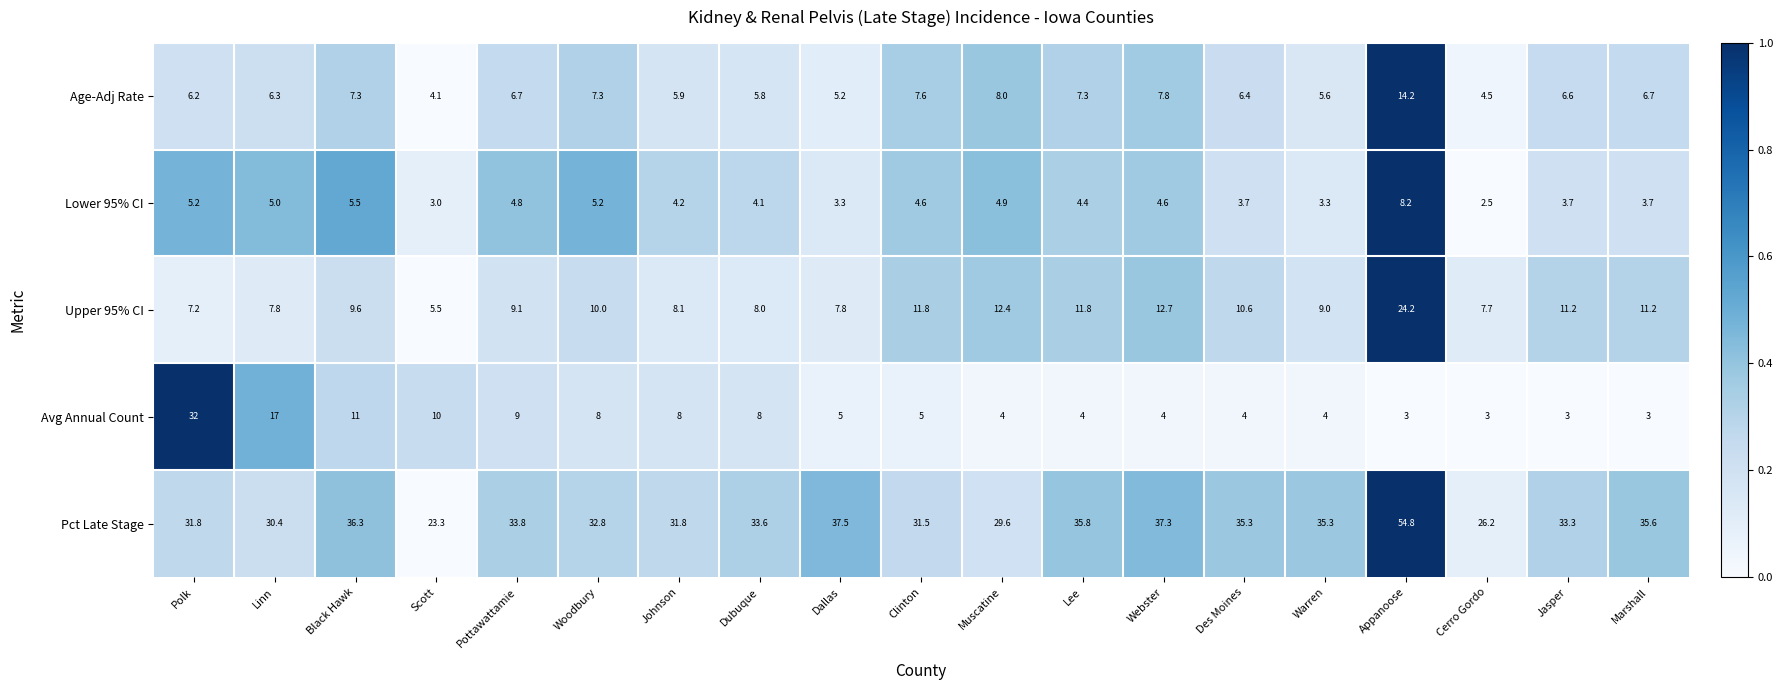

How many values in the Avg Annual Count series are below 5?

9